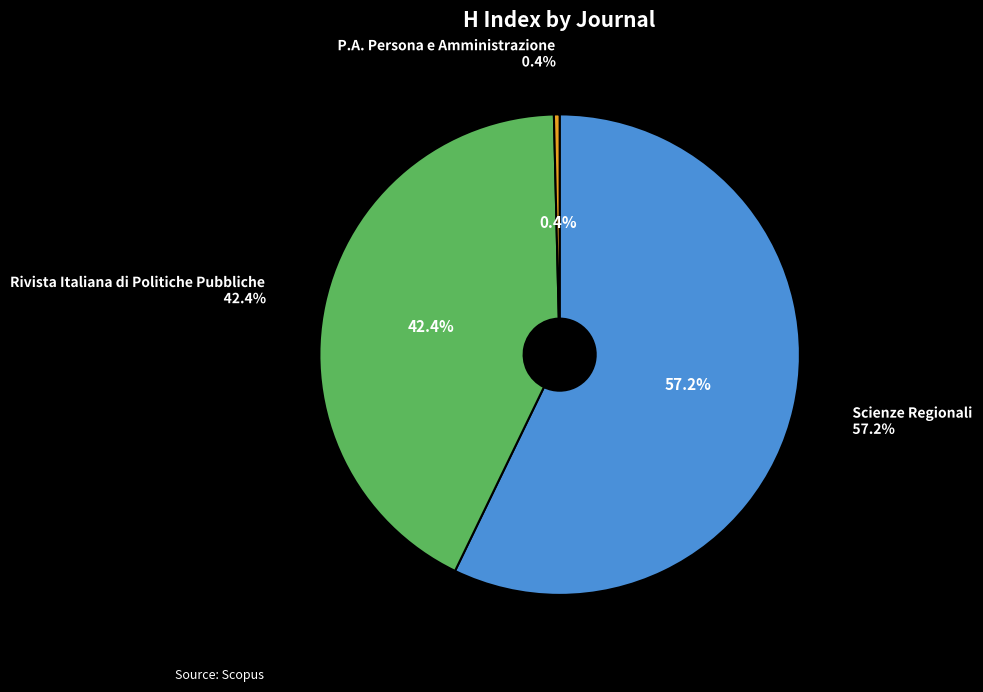

To the nearest percent, what is the average slice percentage?

33%